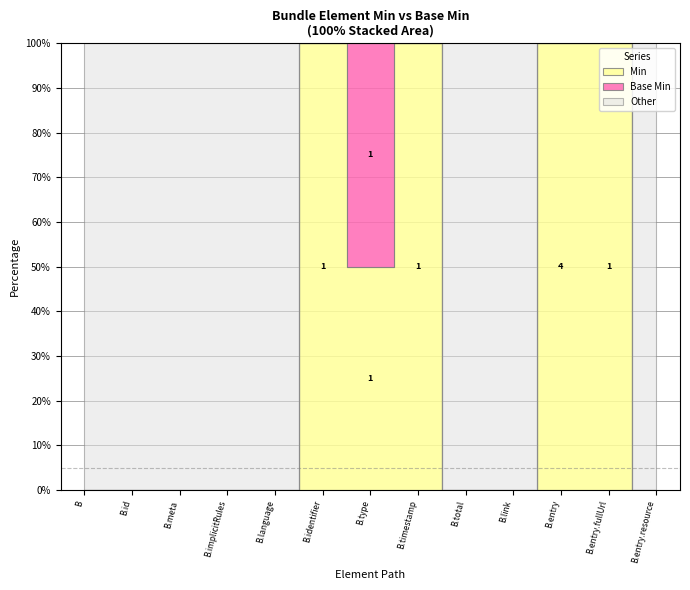

How many Min values are between 0 and 1?

12